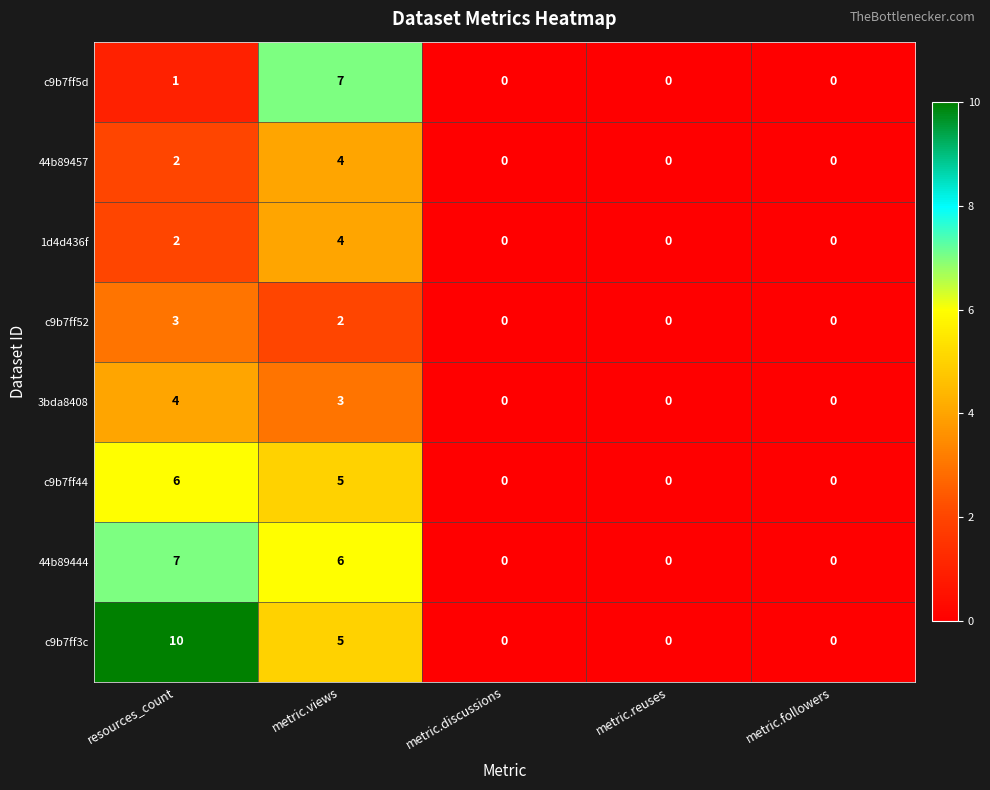

What value does the c9b7ff3c series have at resources_count, to the nearest 5?

10